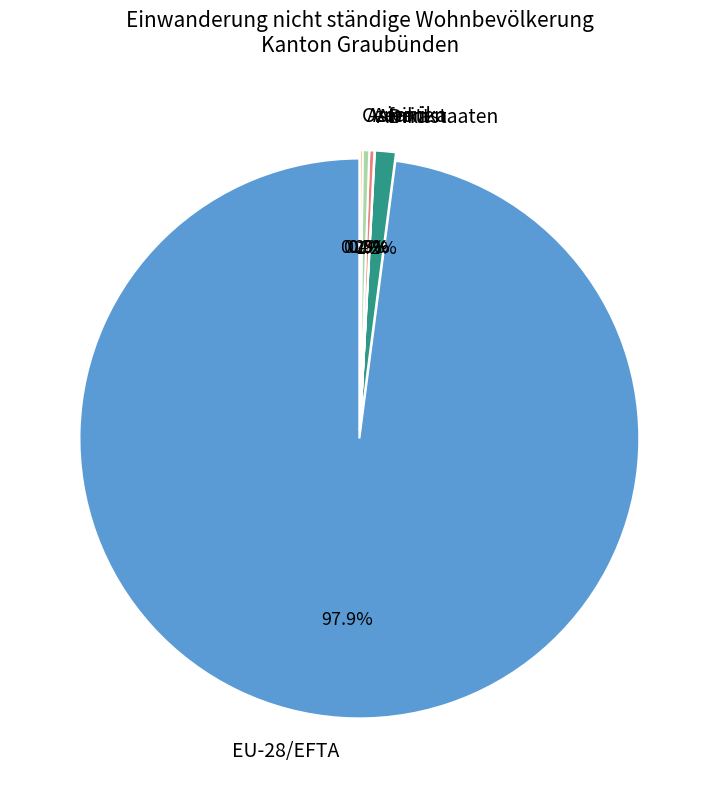

What is the majority slice?

EU-28/EFTA